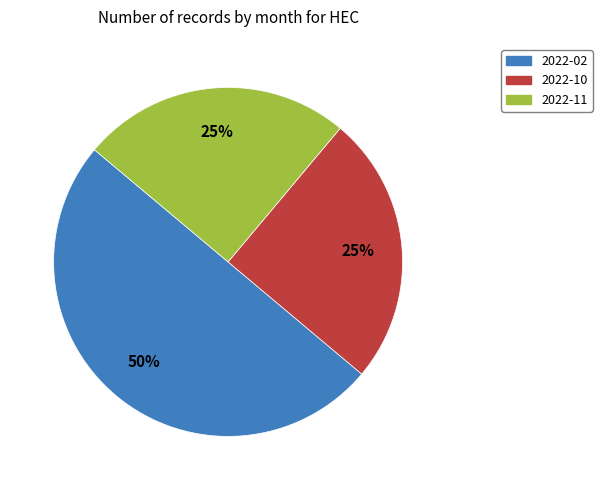

To the nearest percent, what is the difference between the largest and smallest slice percentages?

25%